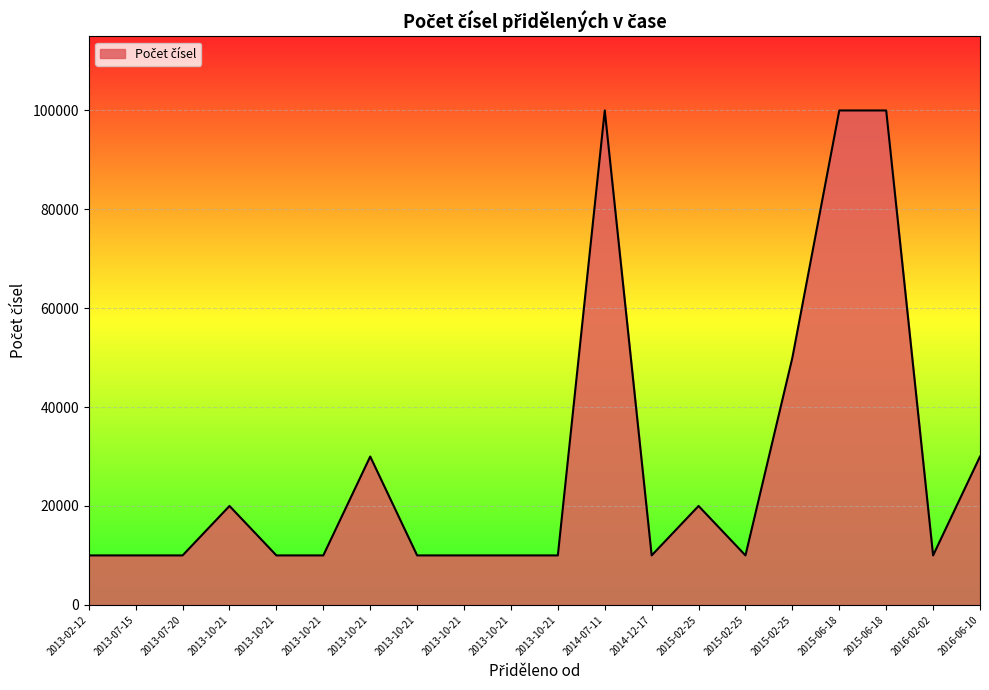

Where is the first local maximum?

2013-10-21